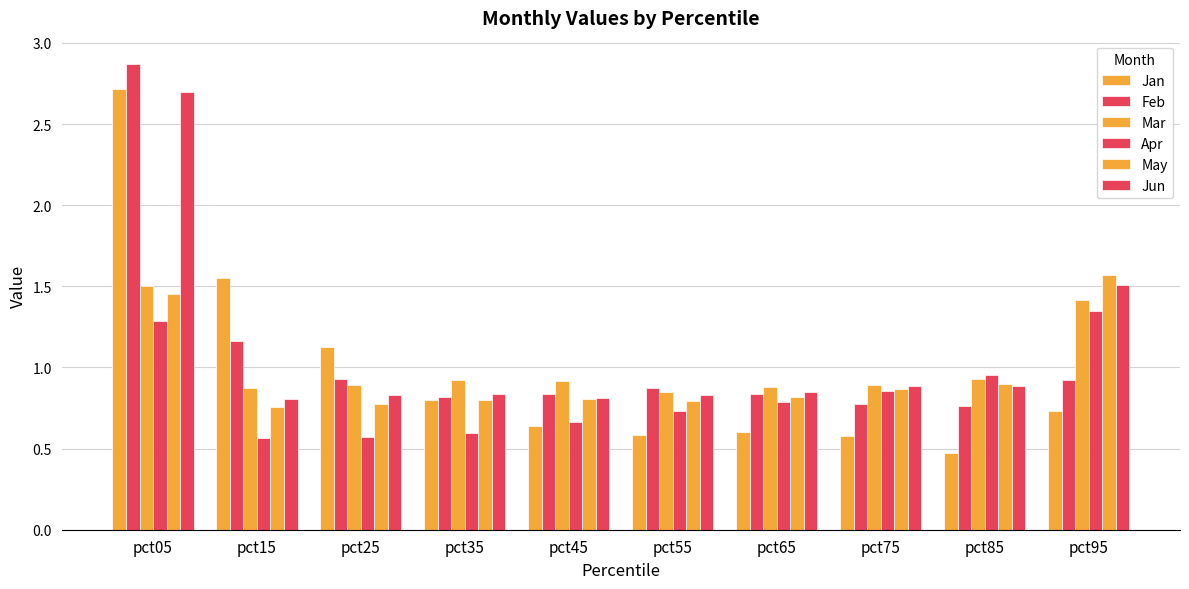

What is the spread (max minus min) of values at pct15?

1.0